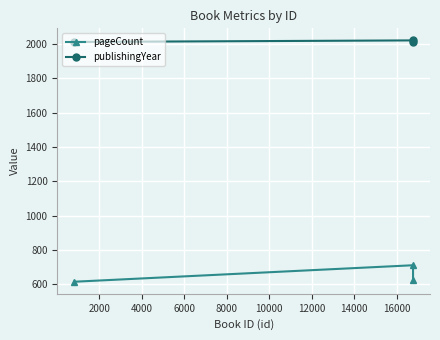

How many values in the publishingYear series exceed 2012?

1